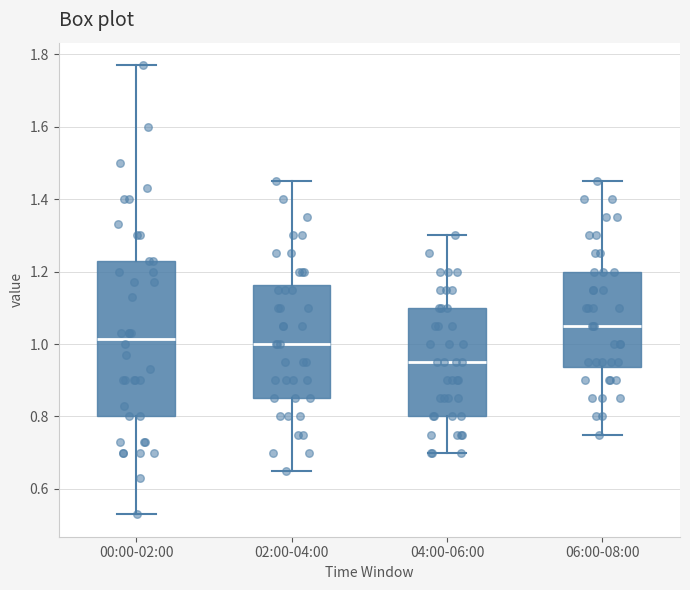

Which box has the highest median line?

06:00-08:00